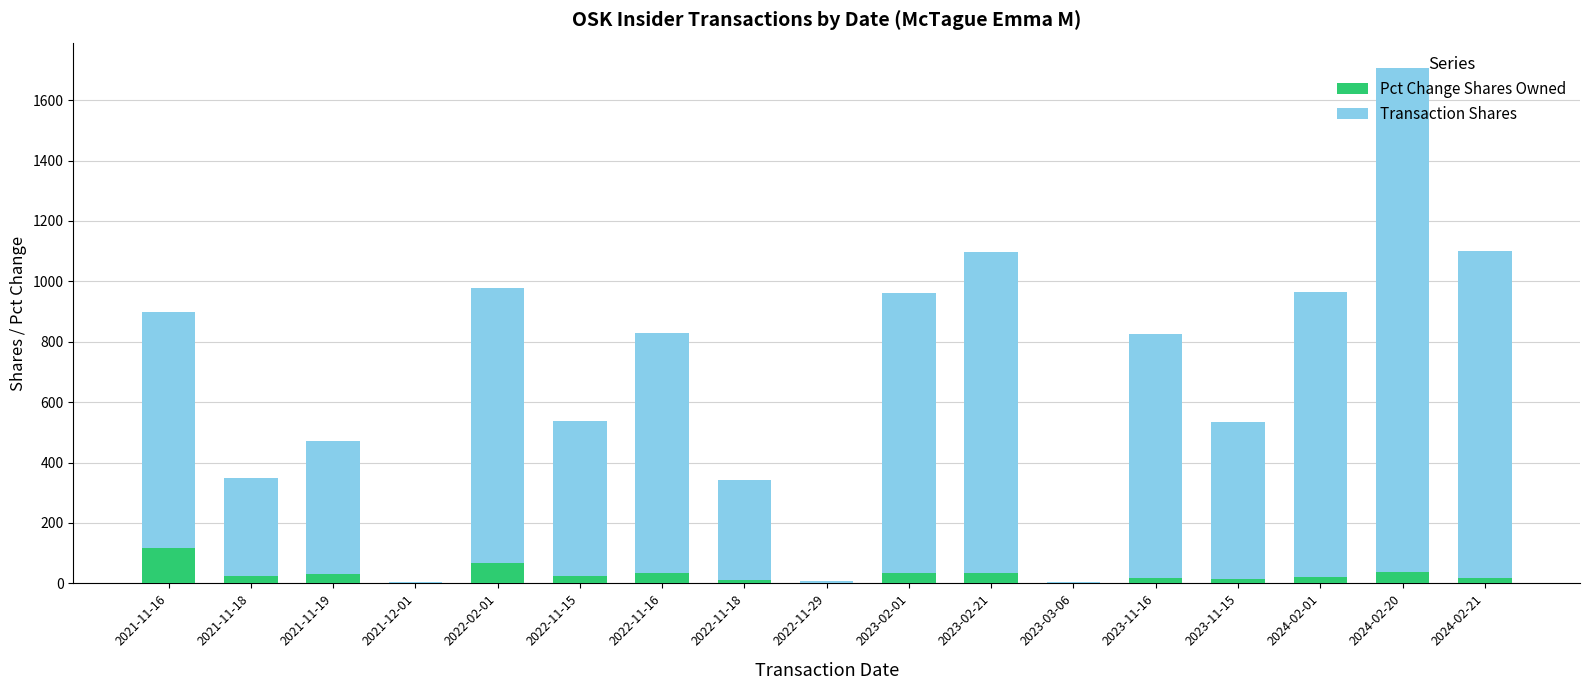

The value of Pct Change Shares Owned at 2023-03-06 is 0. True or false?

True